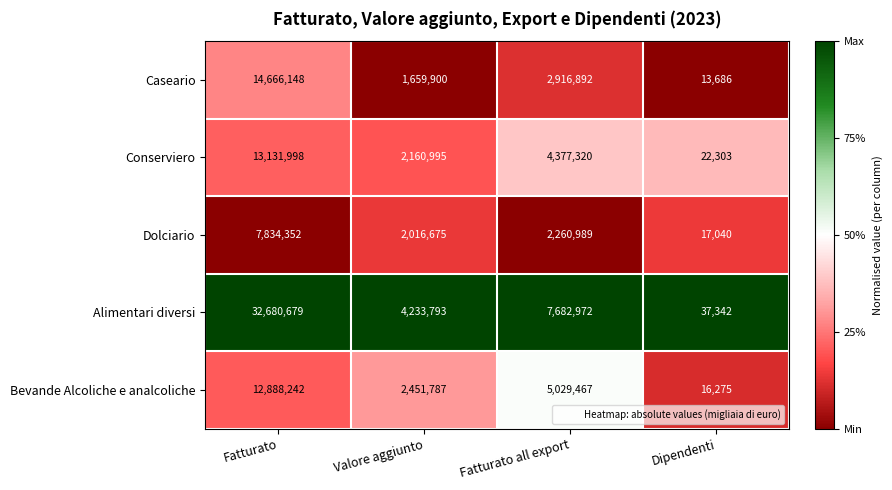

What is the average value of the Dolciario series?

3032264